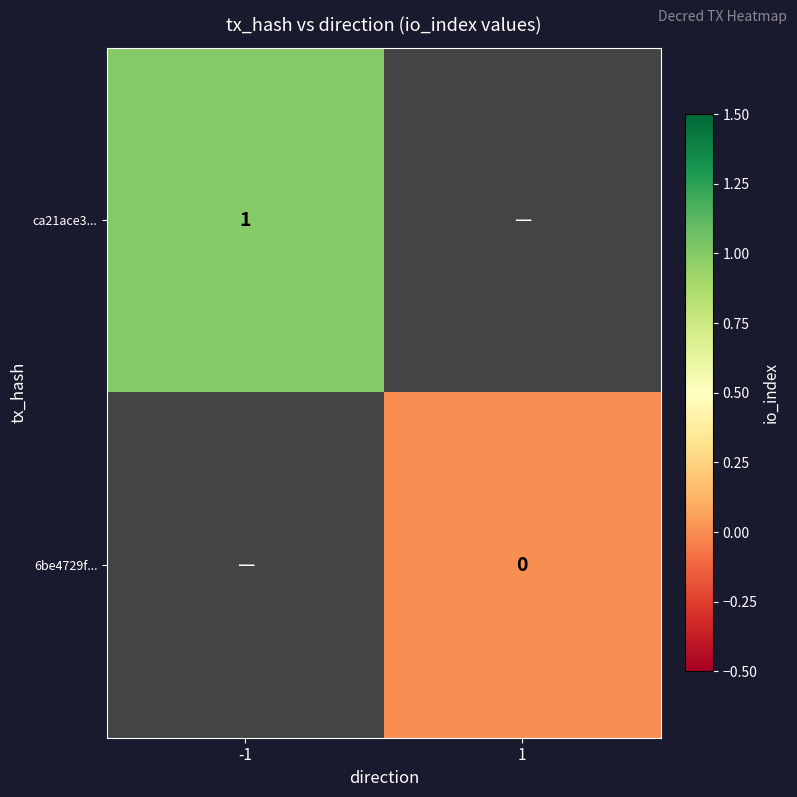

What is the greatest value displayed?

1.0